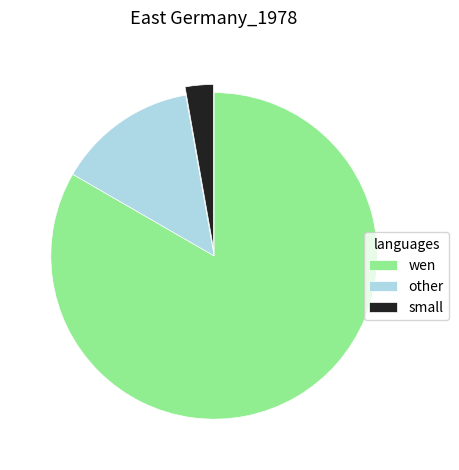

How many segments does this pie chart have?

3